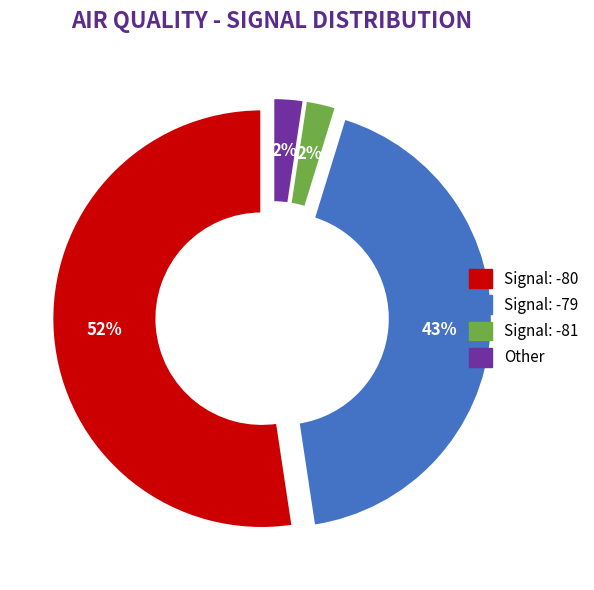

To the nearest percent, what is the average slice percentage?

25%